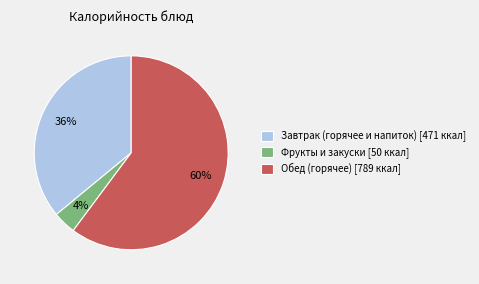

Is it true that Обед (горячее) [789 ккал] is 53% of the pie?

False